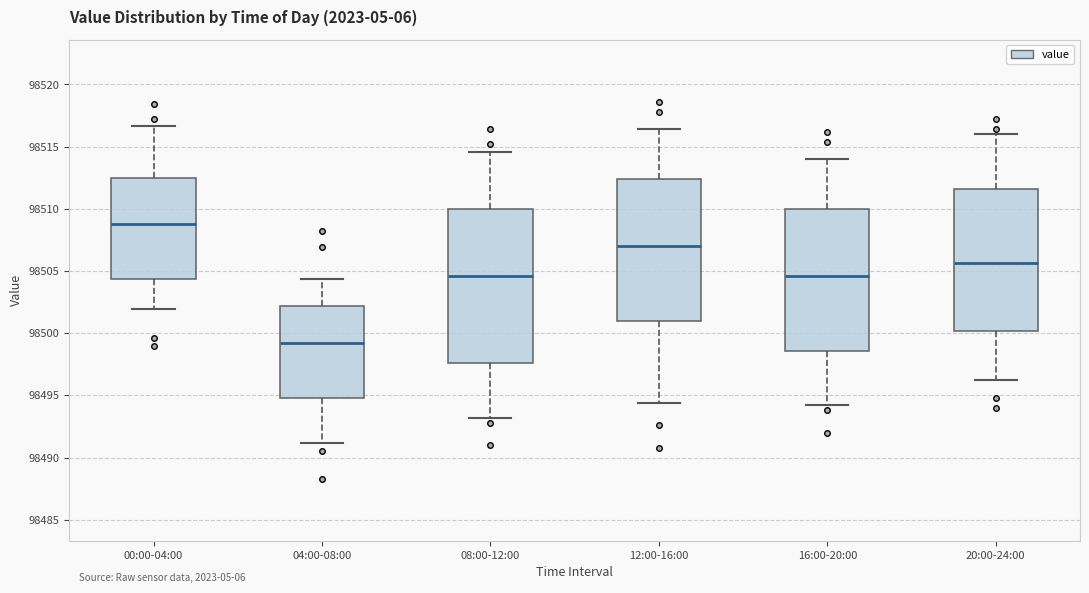

Reading left to right, transcribe this box plot: for each box, give where its median line is, the range the box spans, and where its two whiskers end, as read against the y-axis. The values are not printed on the chart, so give them approximately, as read against the axis.

00:00-04:00: median 98509.0, box 98504.5 to 98512.5, whiskers 98502.0 to 98516.5
04:00-08:00: median 98499.0, box 98495.0 to 98502.0, whiskers 98491.0 to 98504.5
08:00-12:00: median 98504.5, box 98497.5 to 98510.0, whiskers 98493.0 to 98514.5
12:00-16:00: median 98507.0, box 98501.0 to 98512.5, whiskers 98494.5 to 98516.5
16:00-20:00: median 98504.5, box 98498.5 to 98510.0, whiskers 98494.0 to 98514.0
20:00-24:00: median 98505.5, box 98500.0 to 98511.5, whiskers 98496.0 to 98516.0